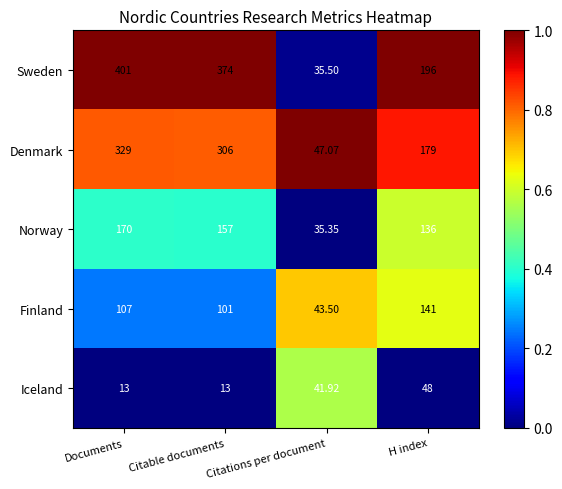

Rank the series by their maximum value, from lowest to highest.

Iceland, Finland, Norway, Denmark, Sweden